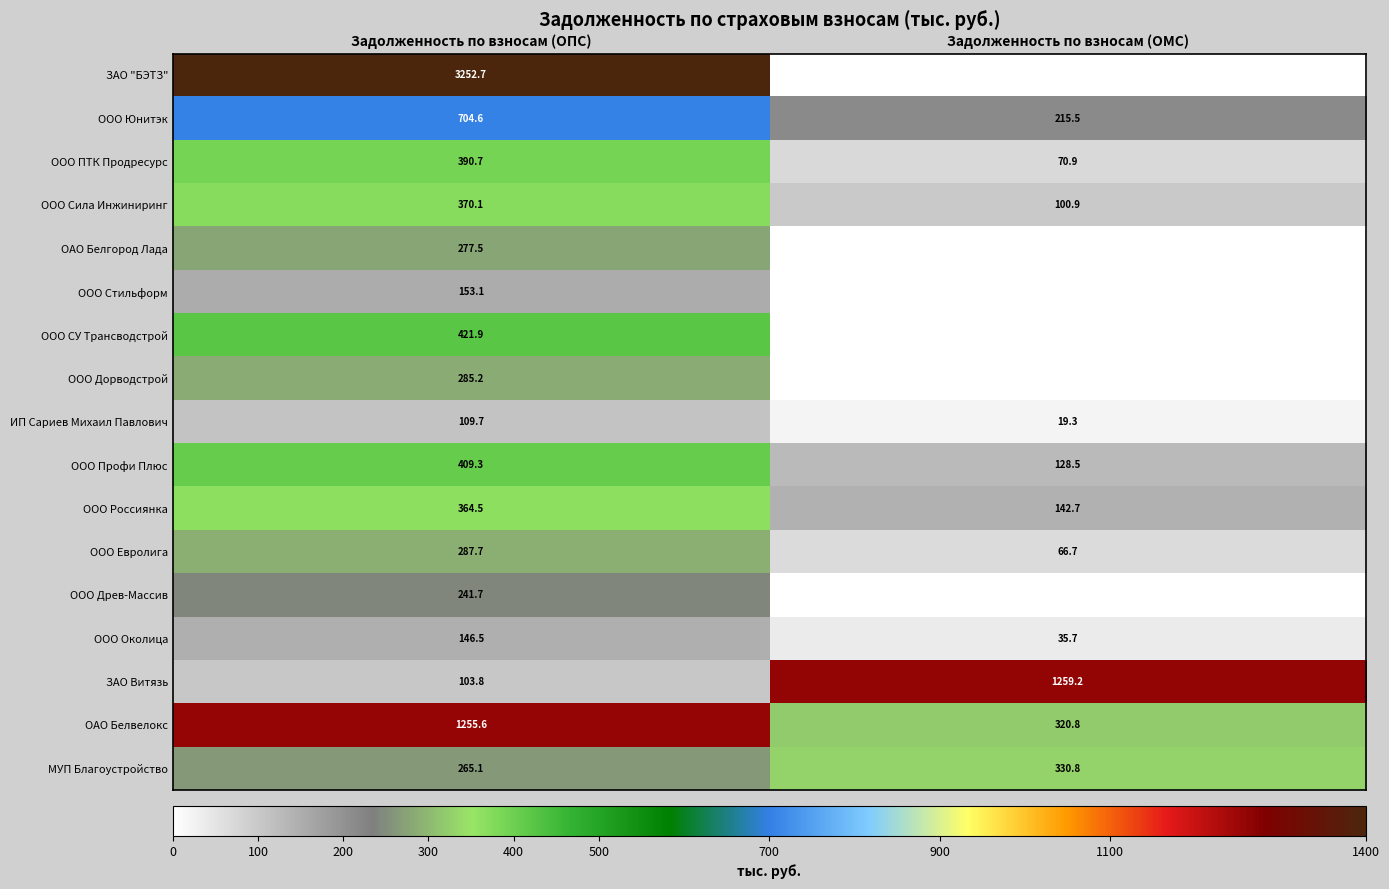

The value of ЗАО Витязь at Задолженность по взносам (ОПС) is 47.8. True or false?

False